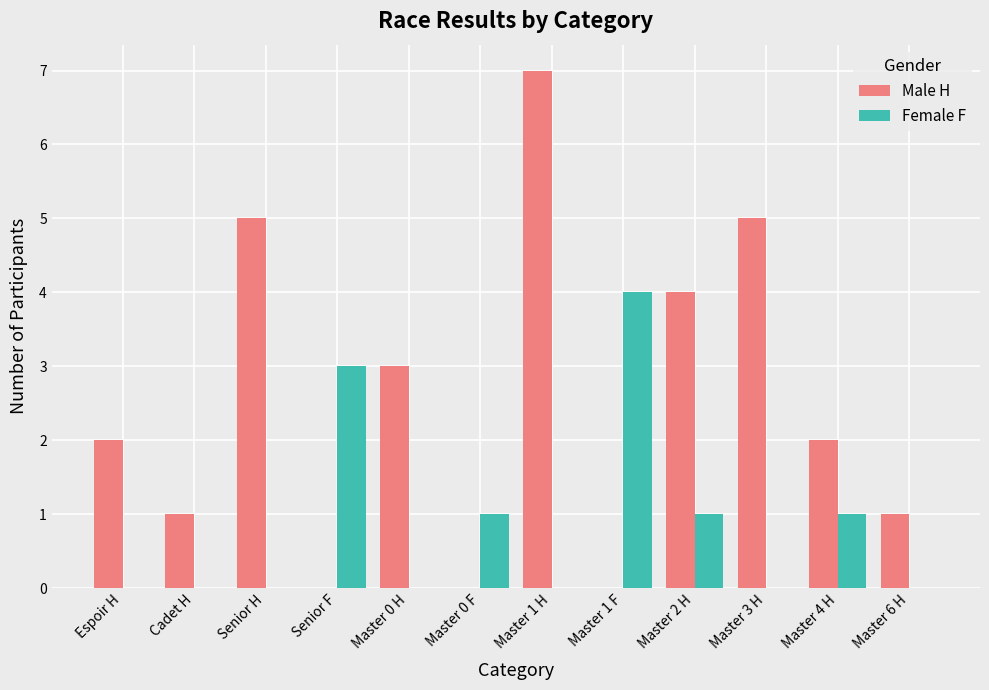

Reading right to left, list all the values displayed in this chart.

Male H: Master 6 H=1	Master 4 H=2	Master 3 H=5	Master 2 H=4	Master 1 F=0	Master 1 H=7	Master 0 F=0	Master 0 H=3	Senior F=0	Senior H=5	Cadet H=1	Espoir H=2
Female F: Master 6 H=0	Master 4 H=1	Master 3 H=0	Master 2 H=1	Master 1 F=4	Master 1 H=0	Master 0 F=1	Master 0 H=0	Senior F=3	Senior H=0	Cadet H=0	Espoir H=0